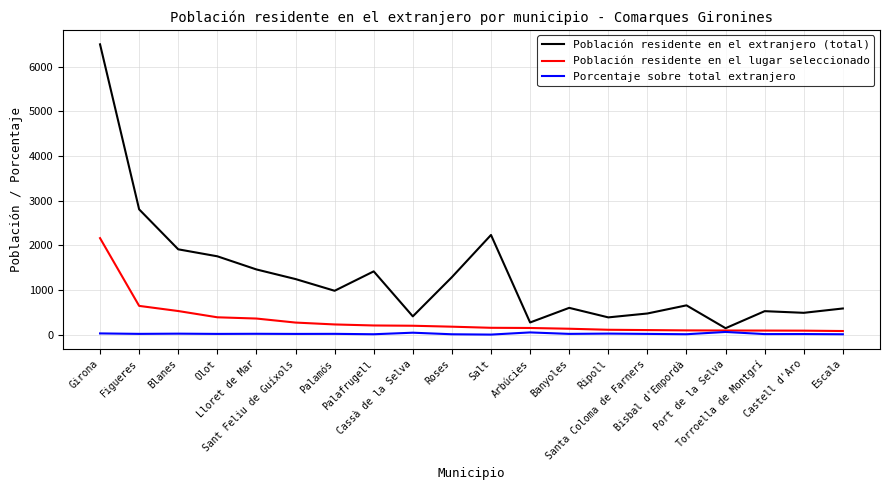

What position from the left is Castell d'Aro?

19